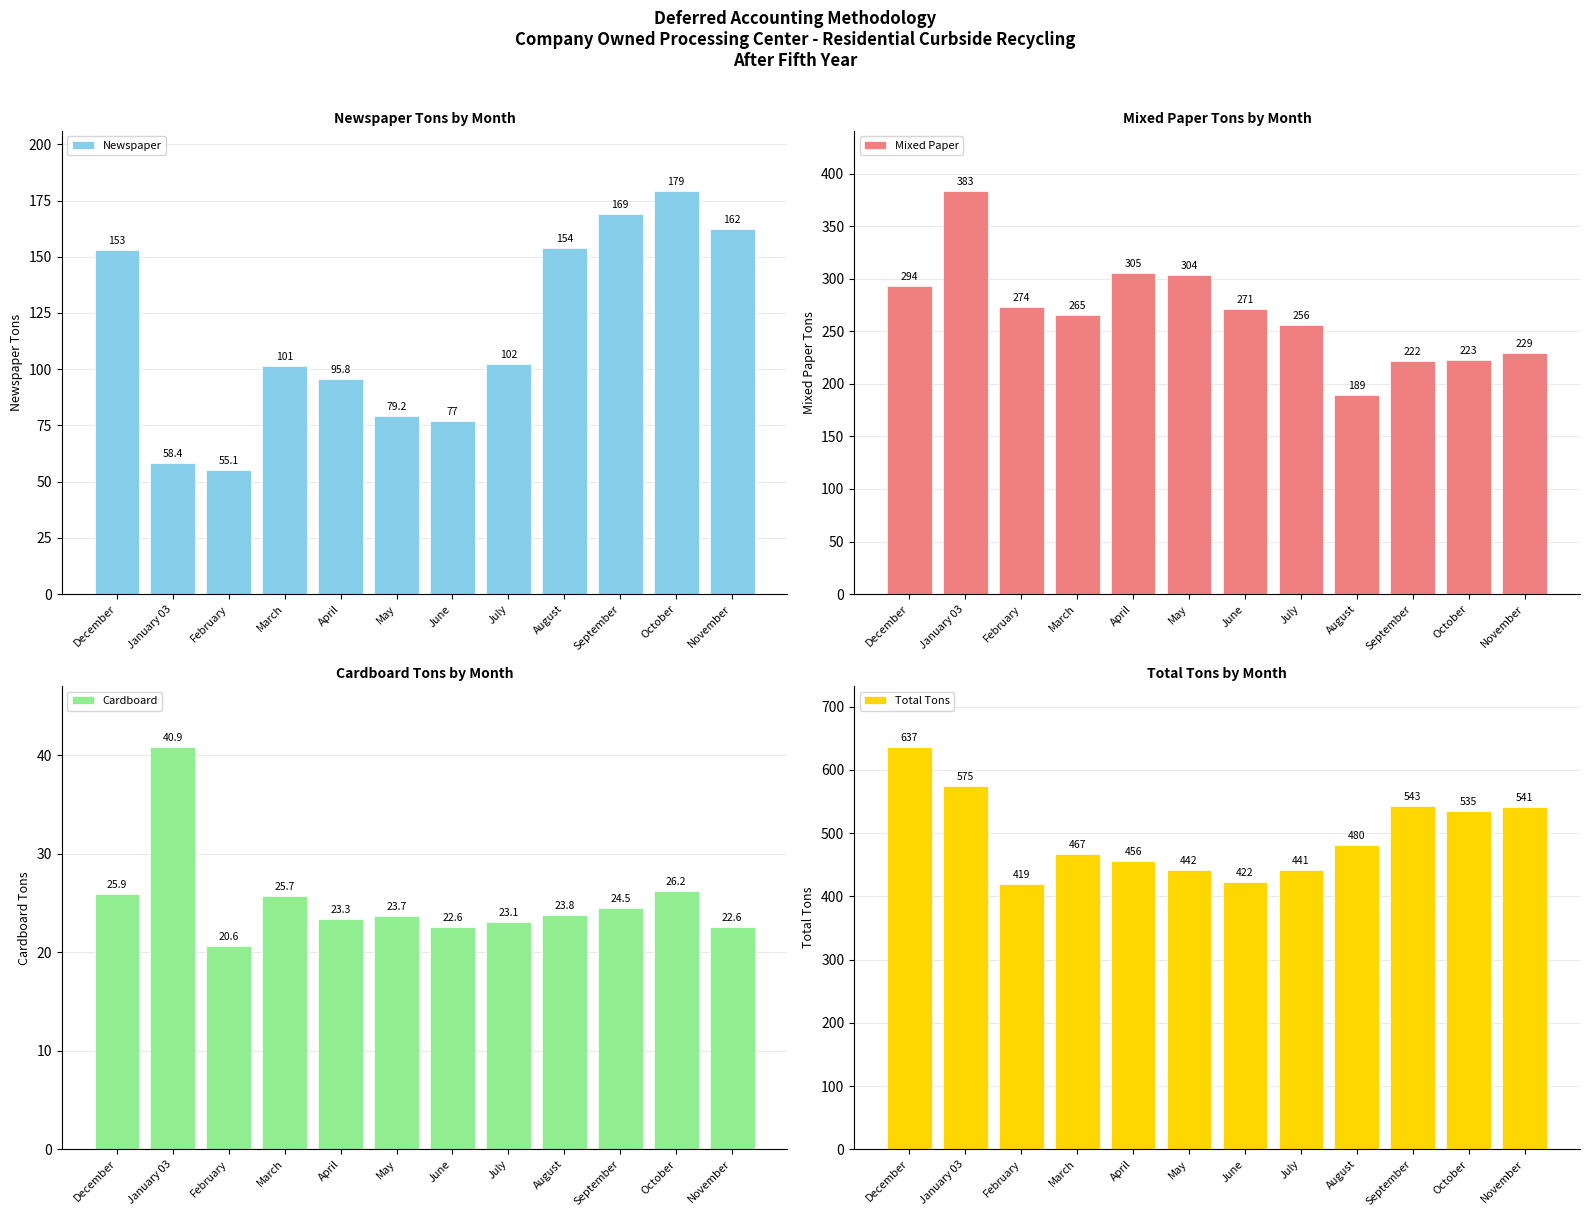

How many groups of bars are there?

12